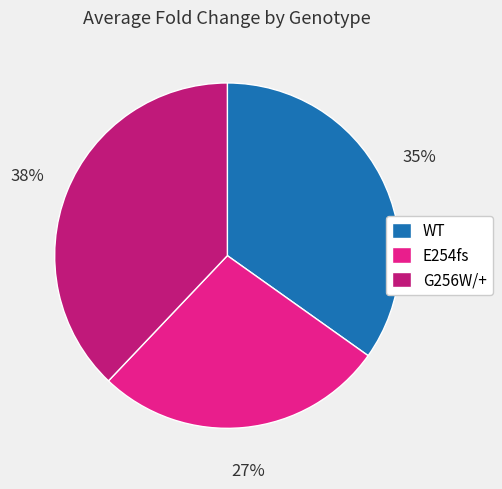

Is the sum of G256W/+ and WT greater than half?

Yes